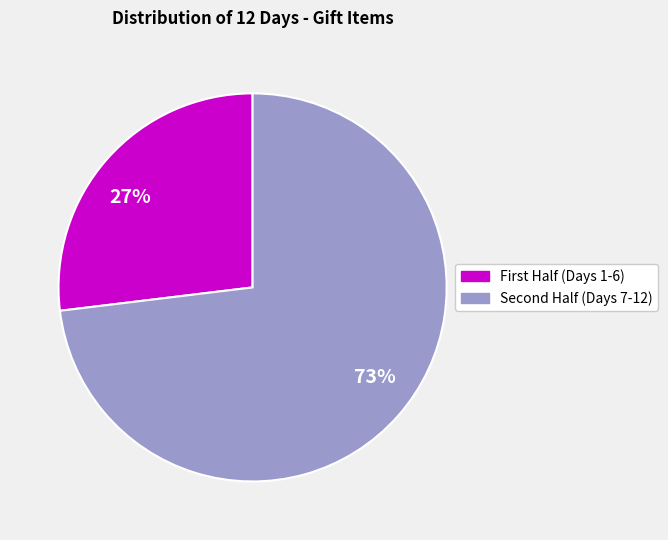

Is there a majority slice in this chart?

Yes